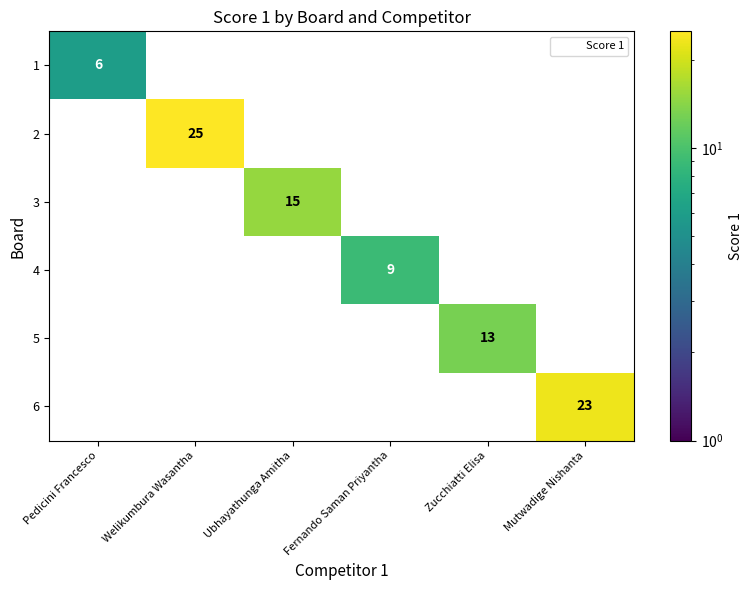

The 6 series shows -16 at Pedicini Francesco. True or false?

False